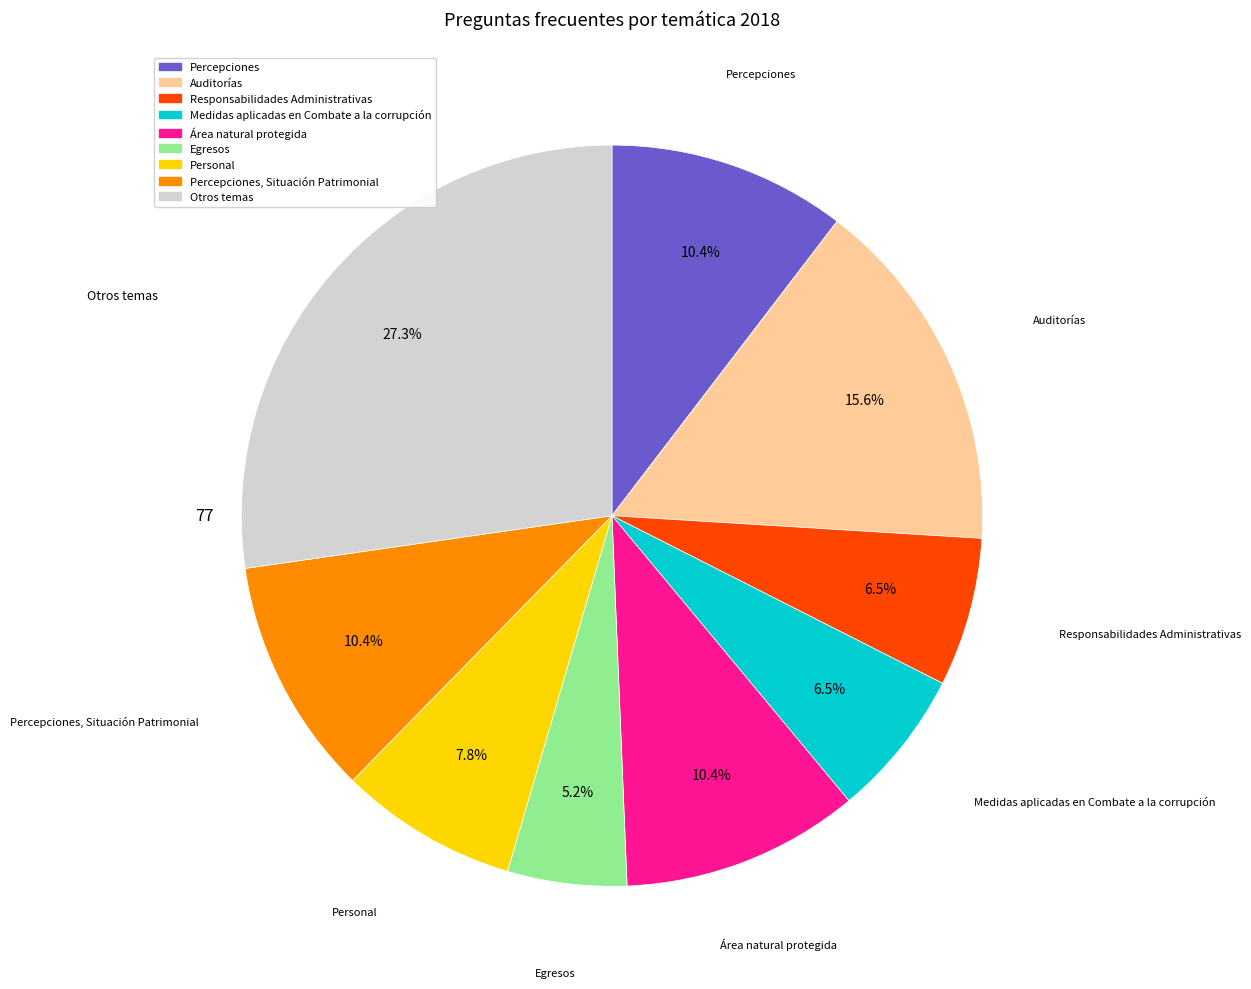

Is there any slice that represents more than half of the pie?

No